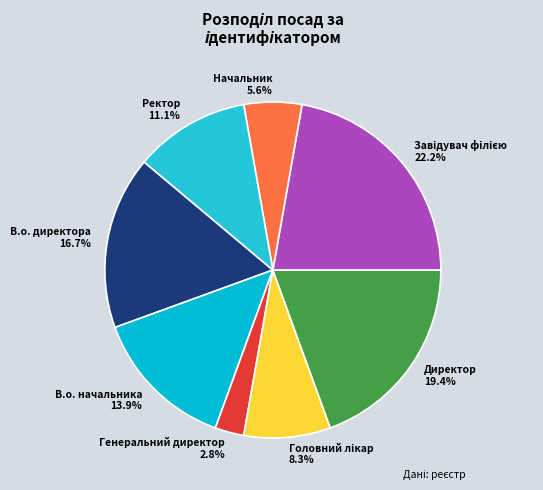

How much of the chart is everything except Ректор?

88.9%